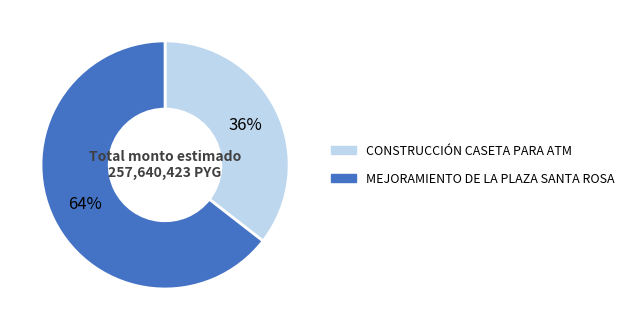

Is there any slice that represents more than half of the pie?

Yes